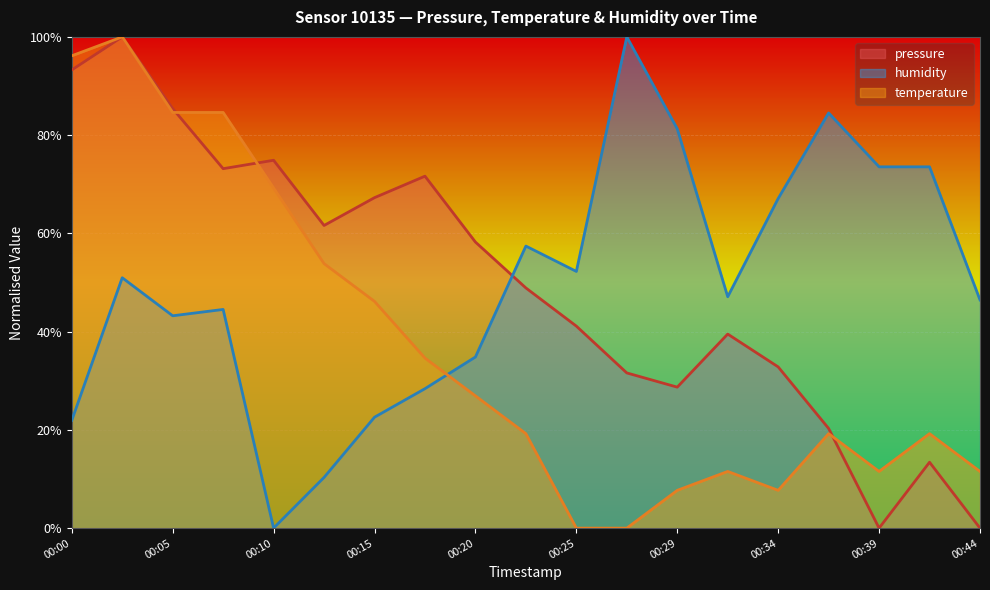

What is the value of the pressure point at the 2nd from the left?

100.0